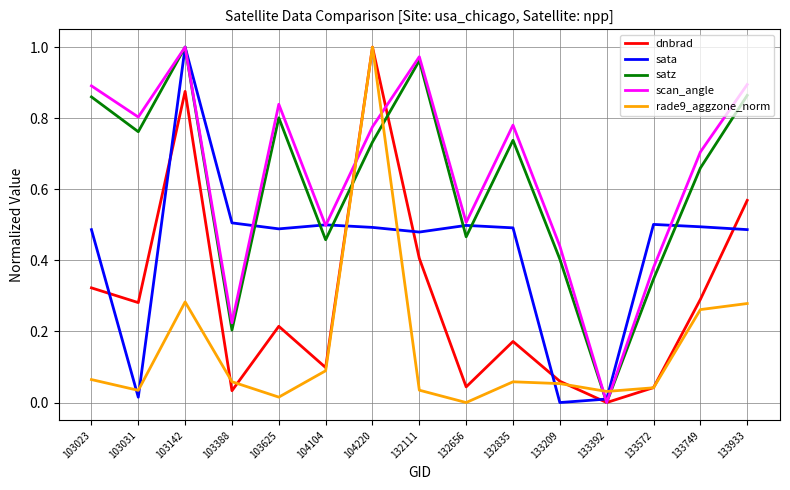

Which category has the lowest value in the satz series?

133392